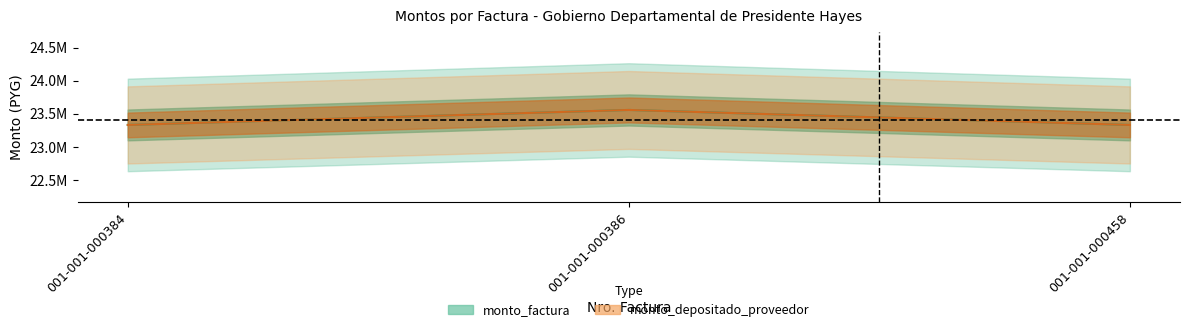

What are all the series names shown in the legend?

monto_factura, monto_depositado_proveedor